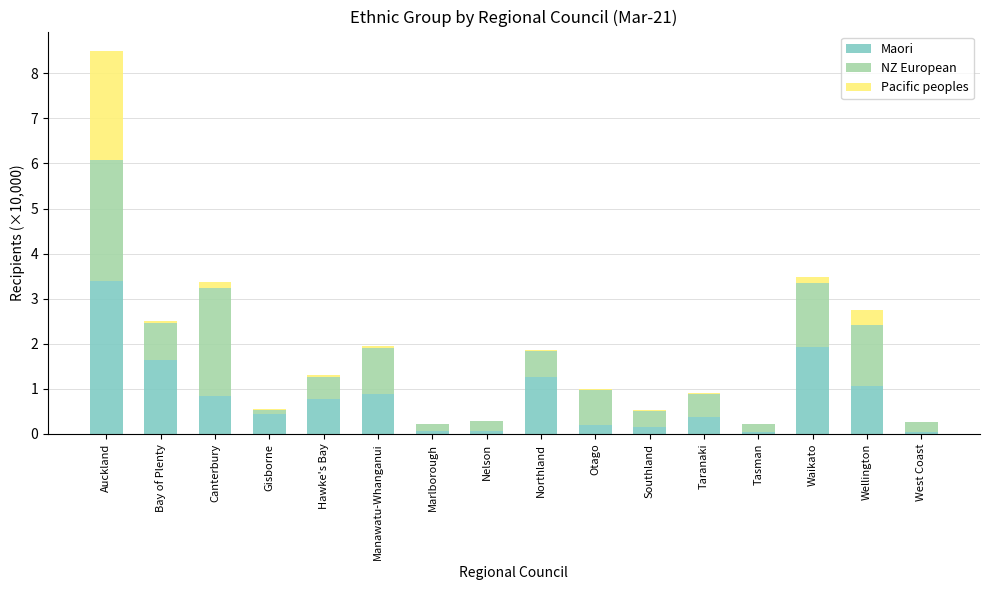

What is the total value across all series at Northland?

1.9